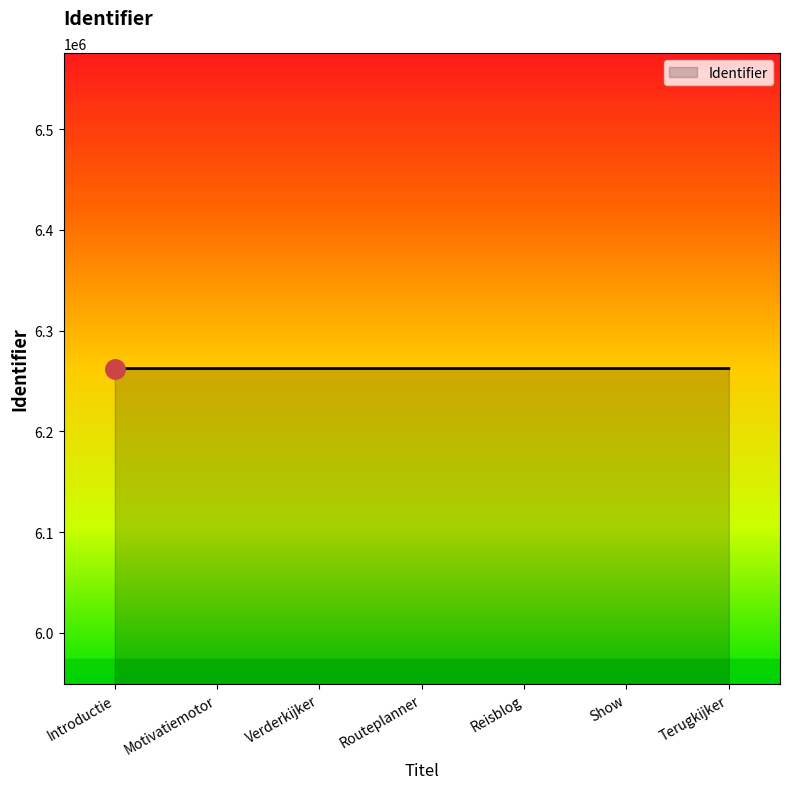

What is the average value?

6262359